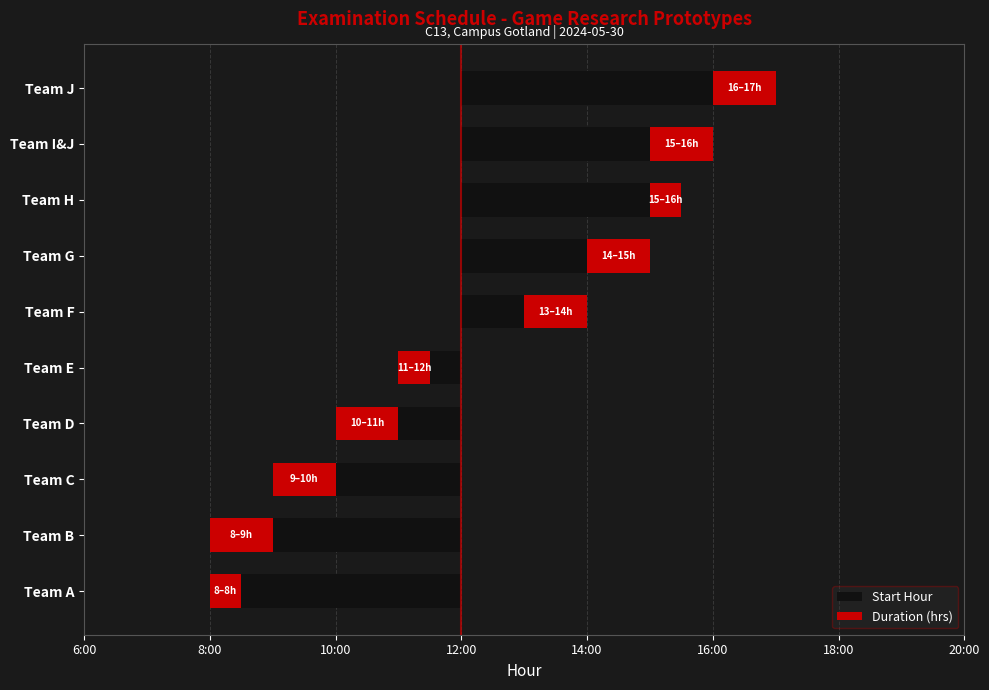

How many groups of bars are there?

10